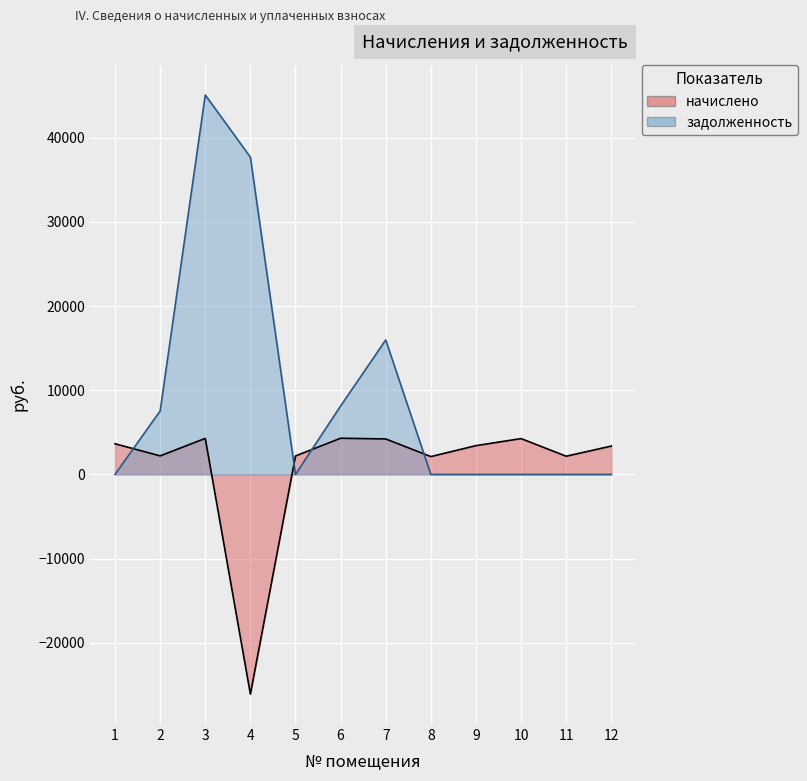

List the series in order of their peak value, lowest first.

начислено, задолженность